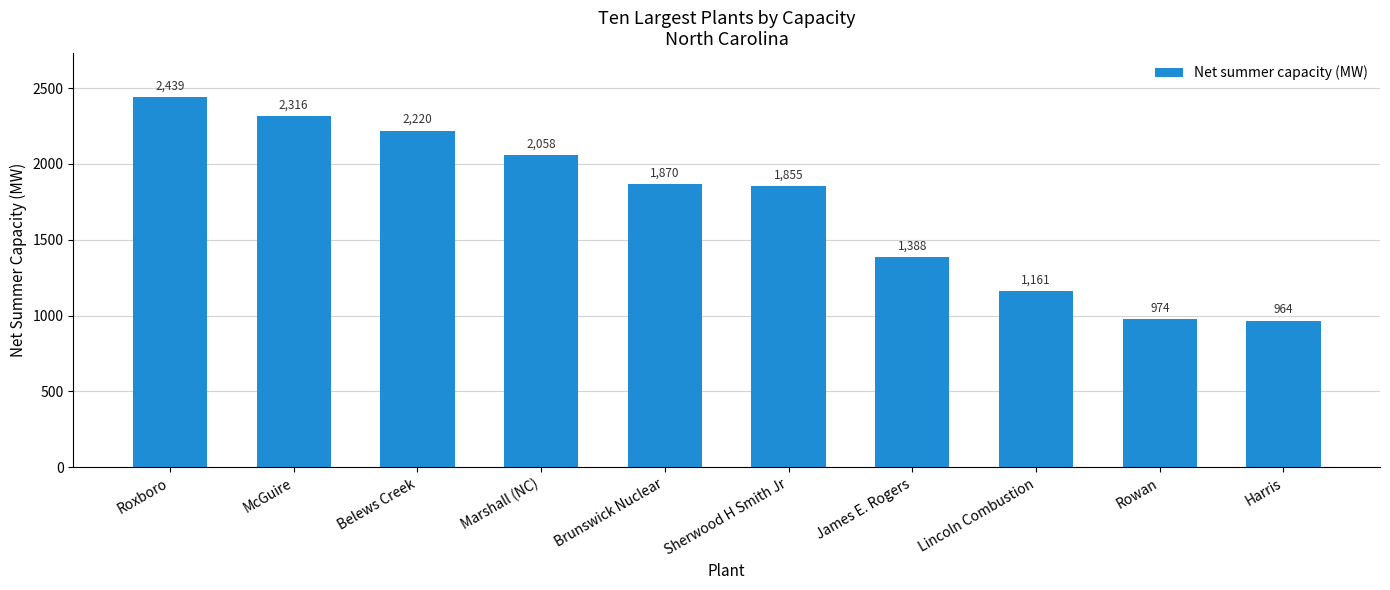

What is the change in value from Belews Creek to Sherwood H Smith Jr?

-365.0